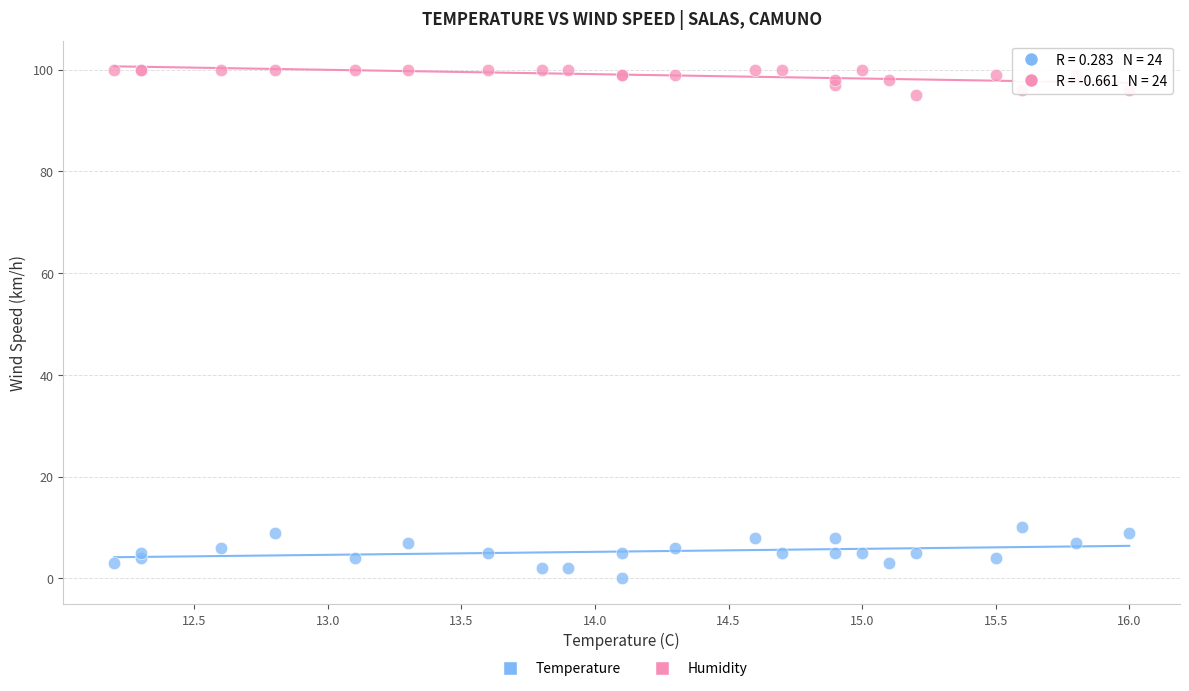

Which series contains the highest Y value?

Humidity